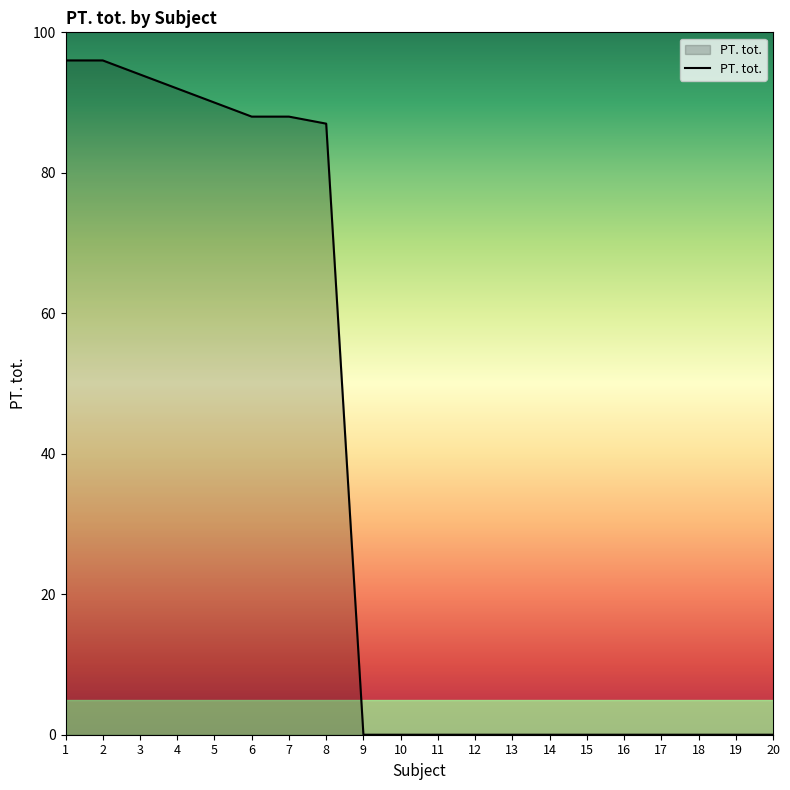

The value at 8 is 87. True or false?

True